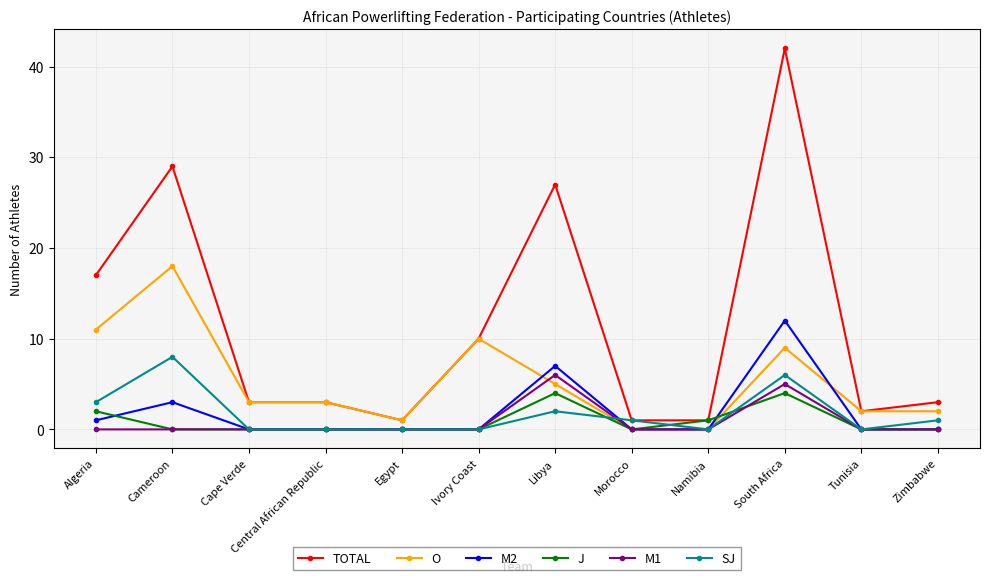

Rank the series by their maximum value, from highest to lowest.

TOTAL, O, M2, SJ, M1, J